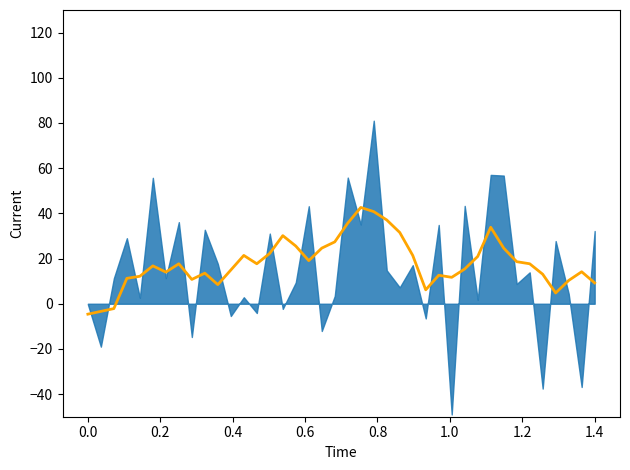

The chart shows a value of 10.6 at 22. True or false?

False